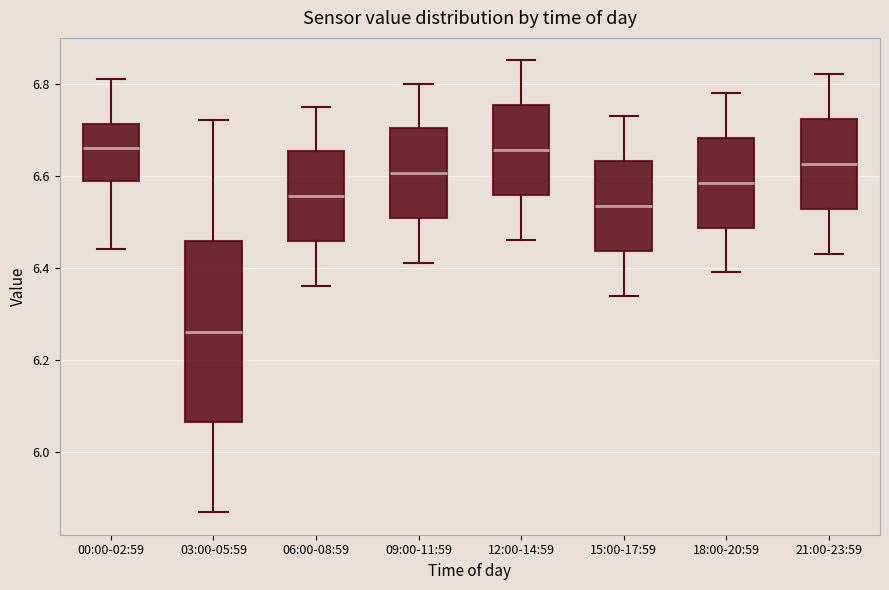

Which box's median line is the lowest?

03:00-05:59